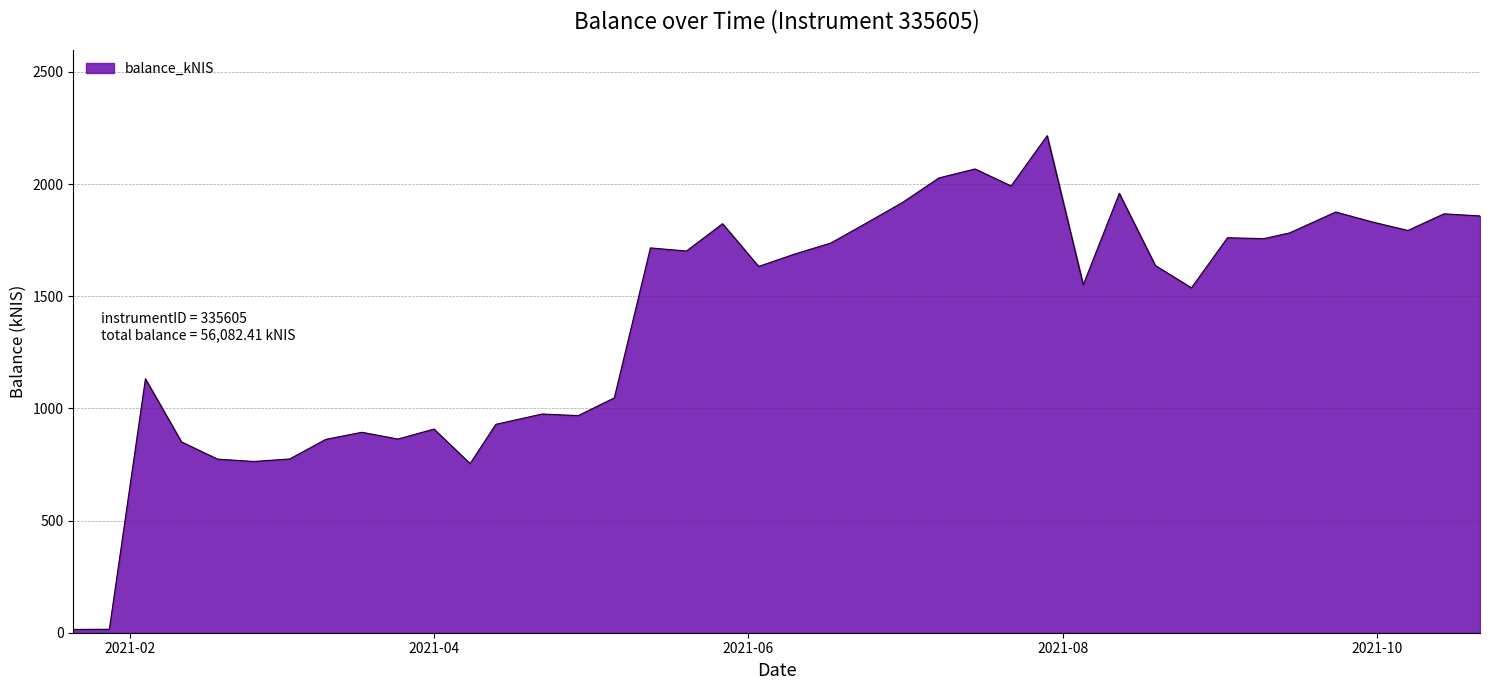

Does the chart have visible grid lines?

Yes